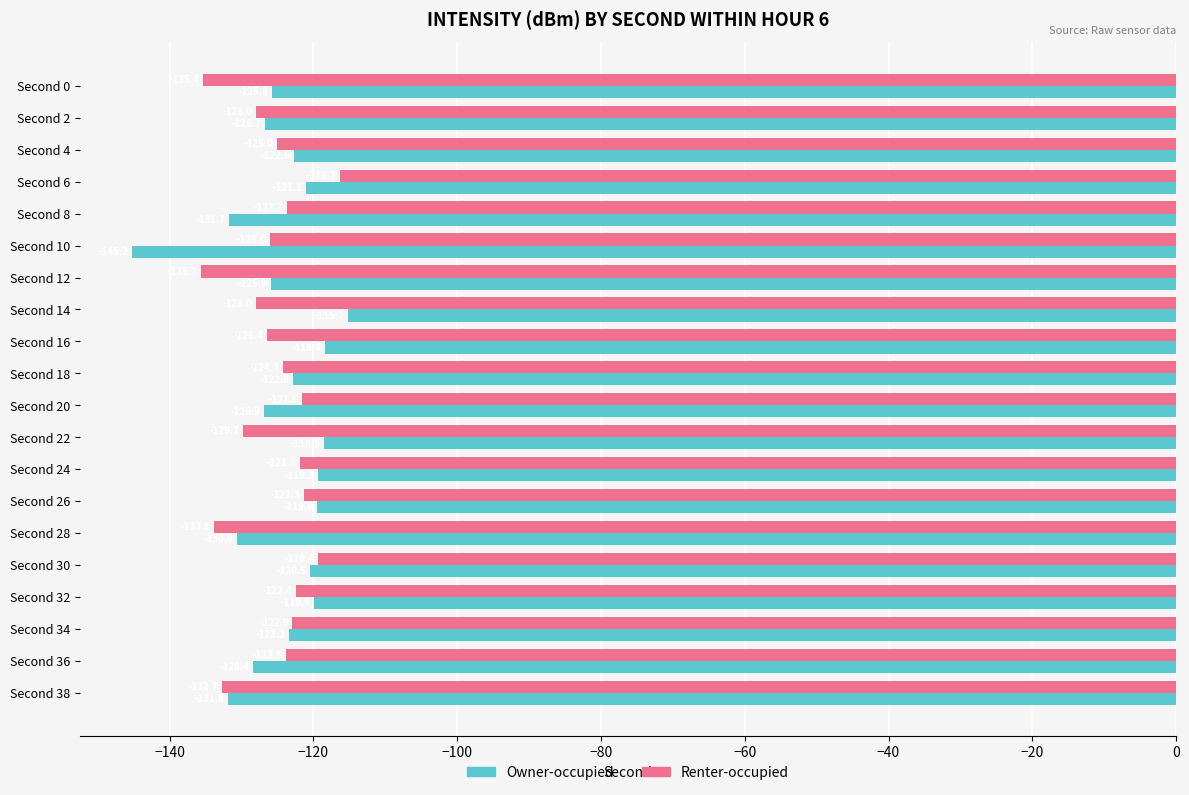

Is it true that Owner-occupied equals -118.5 at Second 22?

True